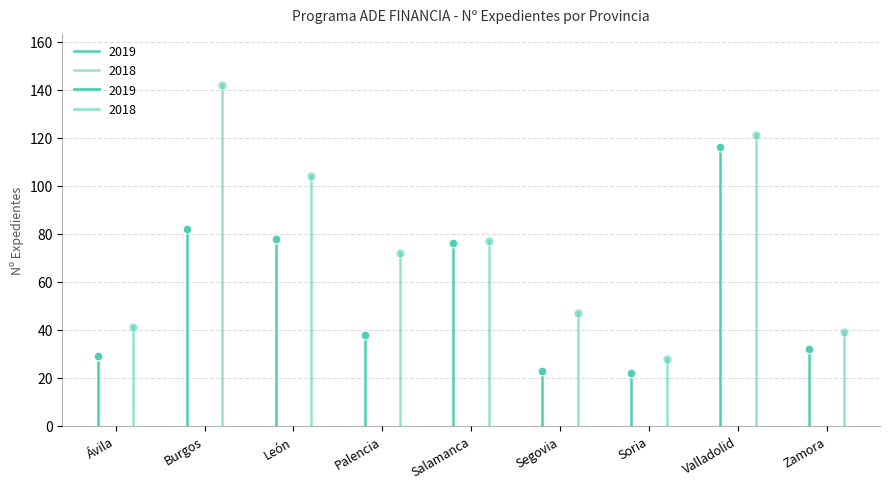

At how many categories does at least one series exceed 123?

1